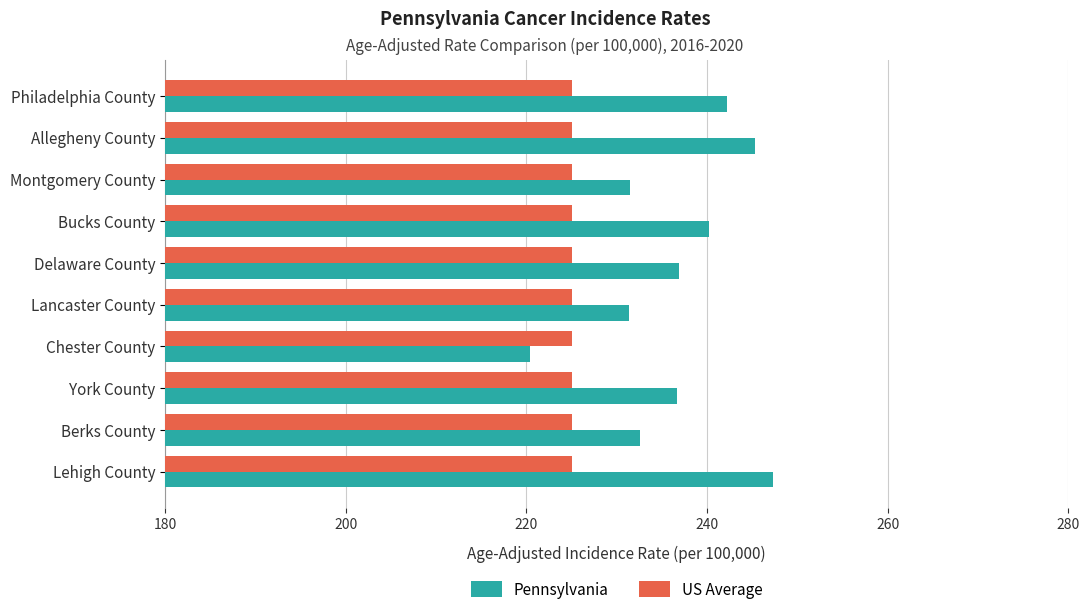

Rank the series by their average value, from highest to lowest.

Pennsylvania, US Average